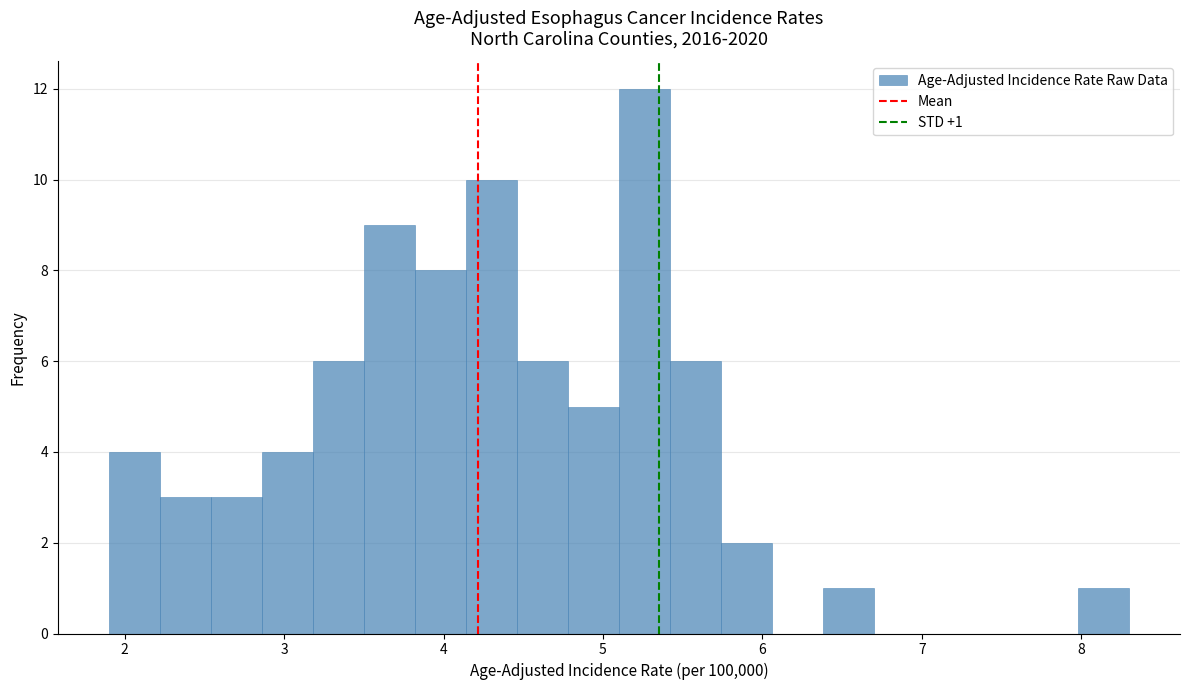

Around what value on the x-axis is the tallest bar? Give the approximate position of its centre, as read against the axis.

5.3